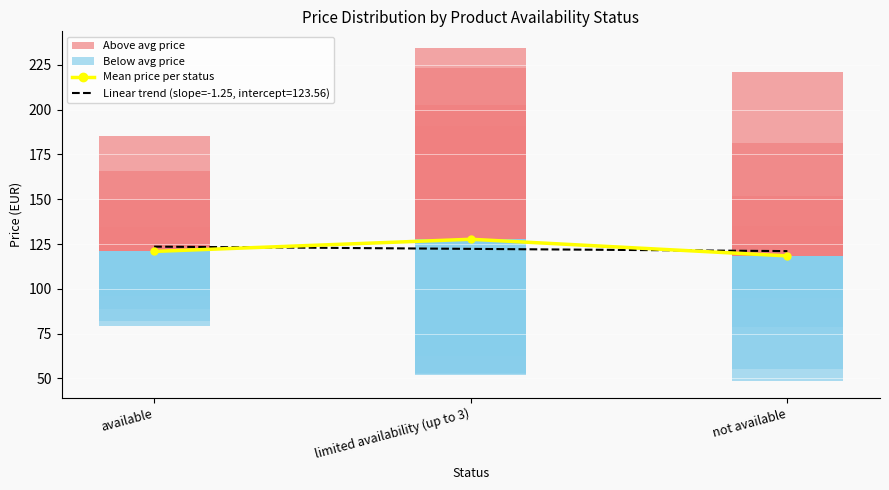

Is the value of Mean price per status at not available greater than the value of Linear trend (slope=-1.25) at limited availability (up to 3)?

No